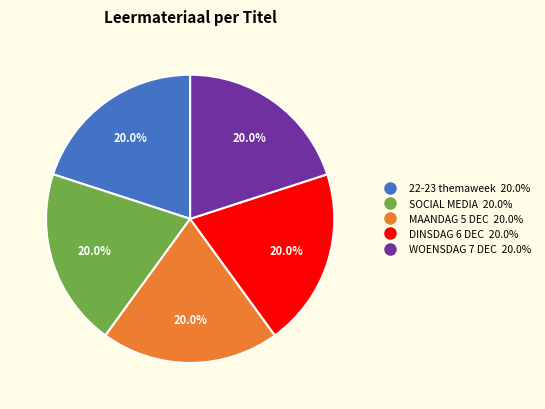

Is there any slice that represents more than half of the pie?

No